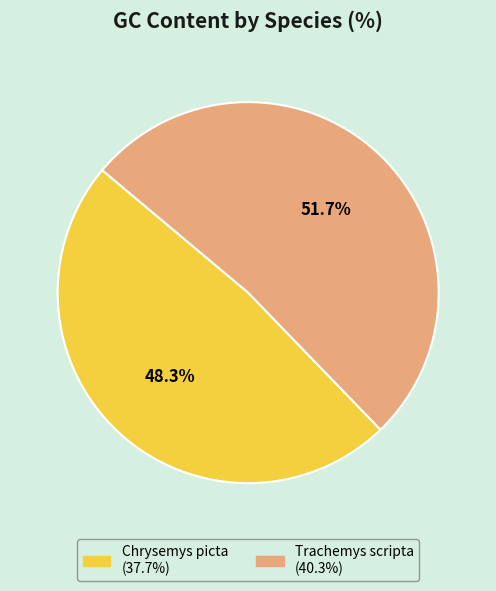

True or false: Chrysemys picta accounts for 38% of the total.

False